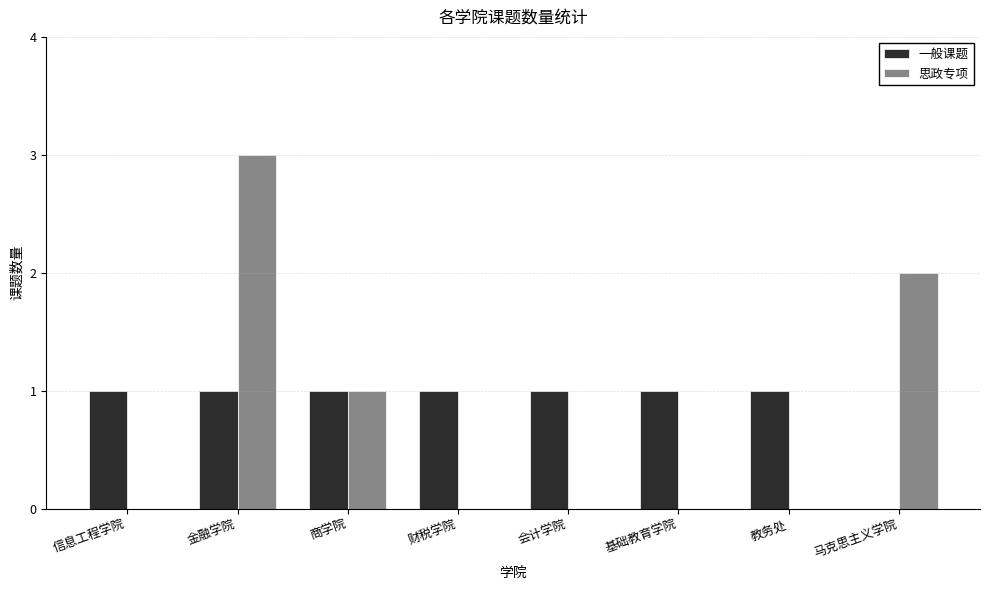

What is the highest value of the 一般课题 series?

1